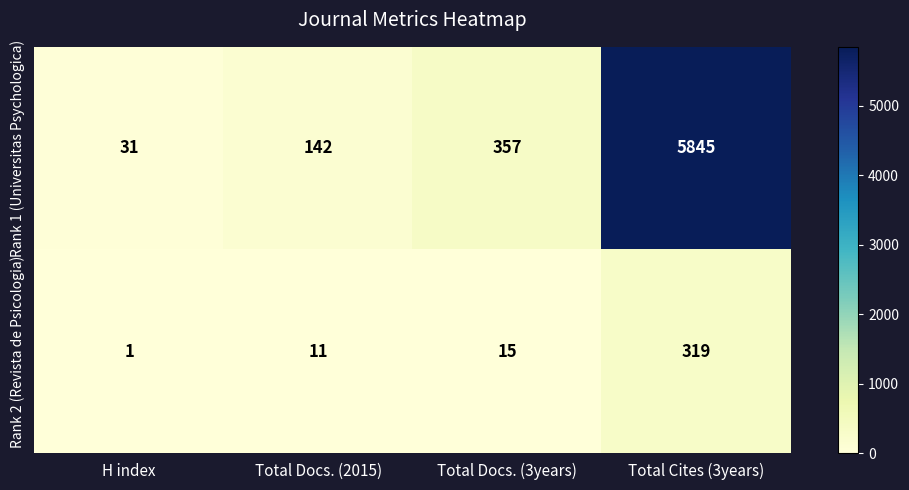

What is the difference between the maximum and minimum values in the Rank 2 (Revista de Psicologia) series?

318